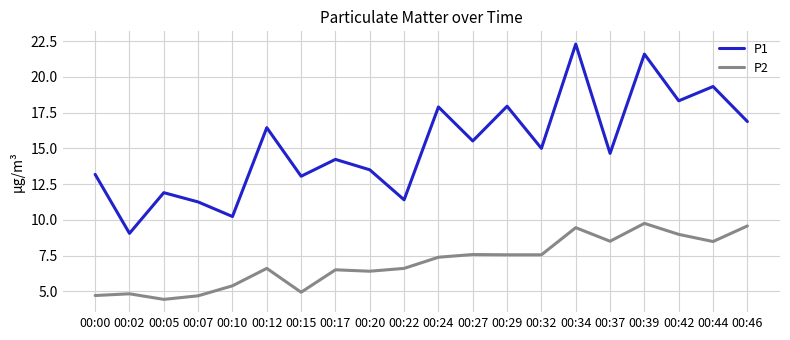

Which series has the widest spread of values?

P1